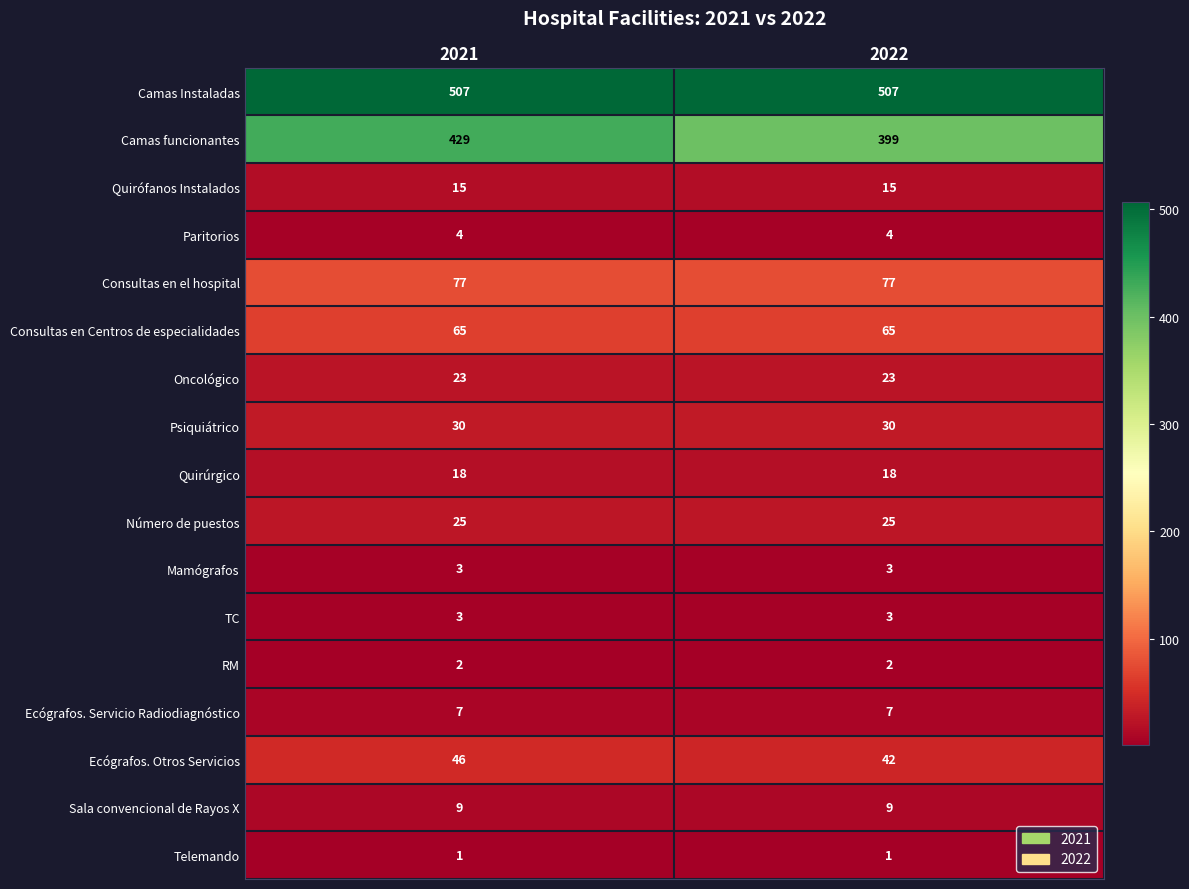

The Quirúrgico series shows 32 at 2022. True or false?

False